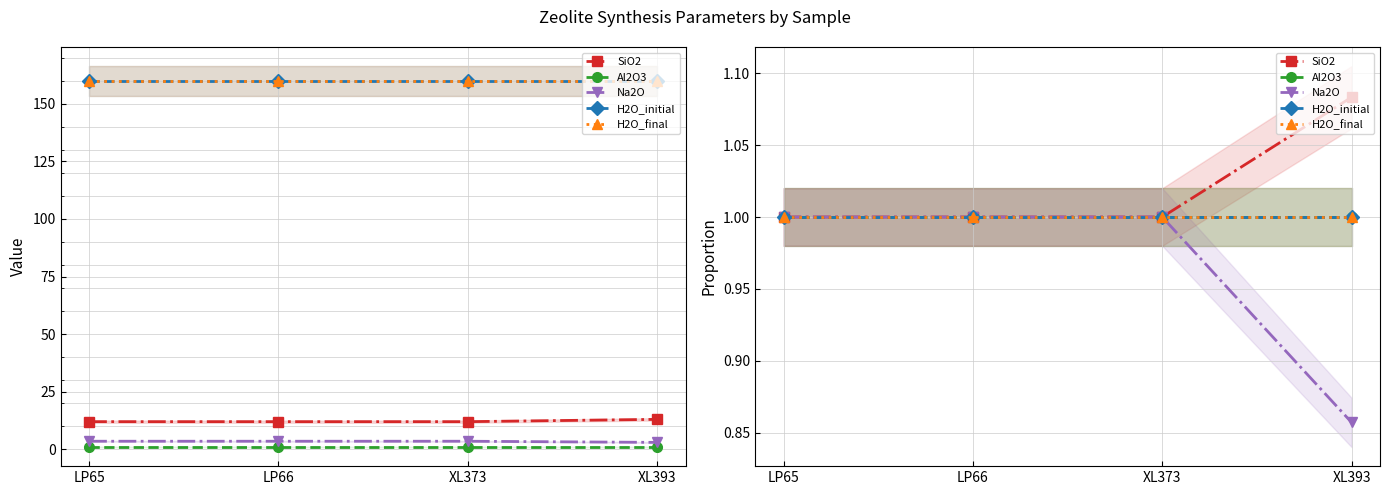

Reading left to right, extract all data points from this chart.

SiO2: 1.0	1.0	1.0	1.1
Al2O3: 1.0	1.0	1.0	1.0
Na2O: 1.0	1.0	1.0	0.9
H2O_initial: 1.0	1.0	1.0	1.0
H2O_final: 1.0	1.0	1.0	1.0